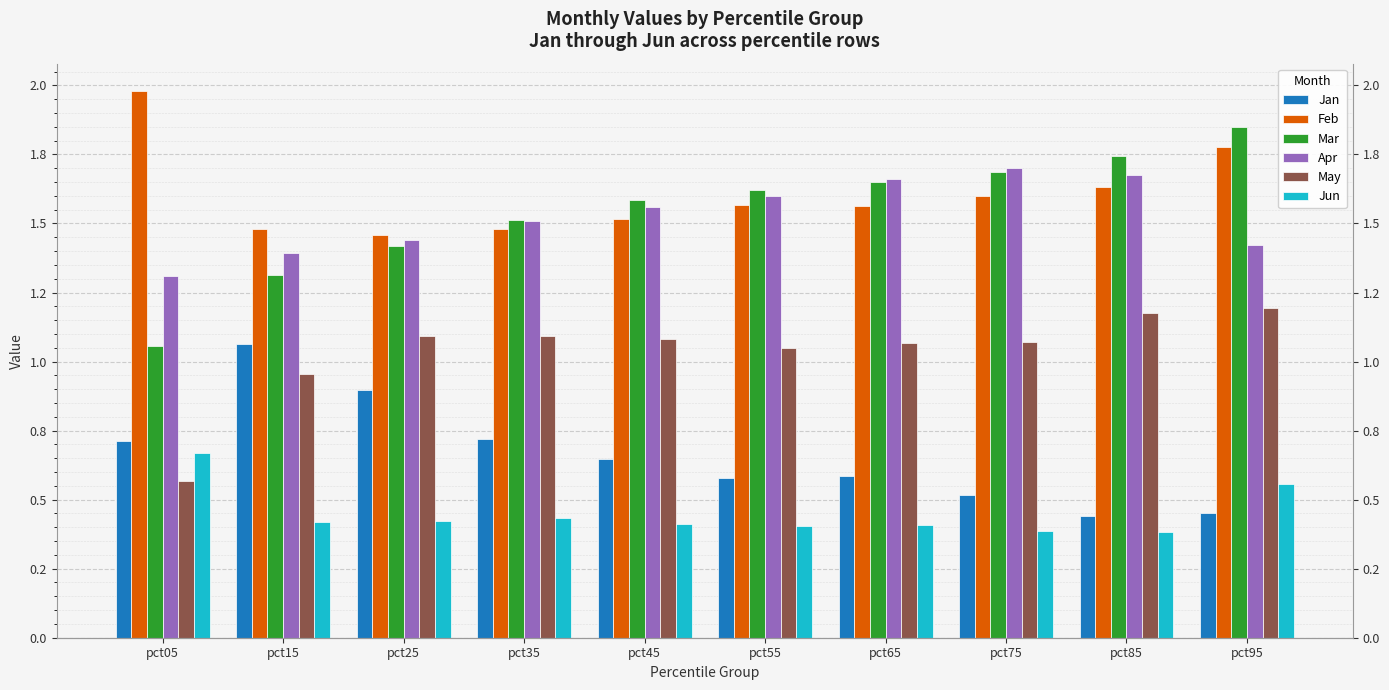

Between pct25 and pct75, which series saw the biggest shift?

Jan